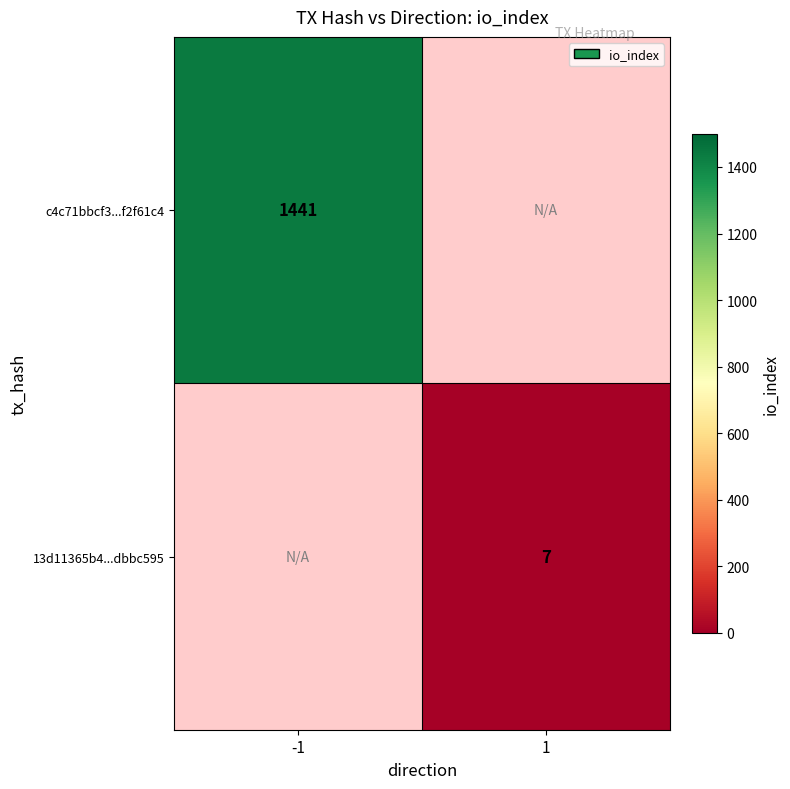

The value of 13d11365b4...dbbc595 at 1 is 7. True or false?

True